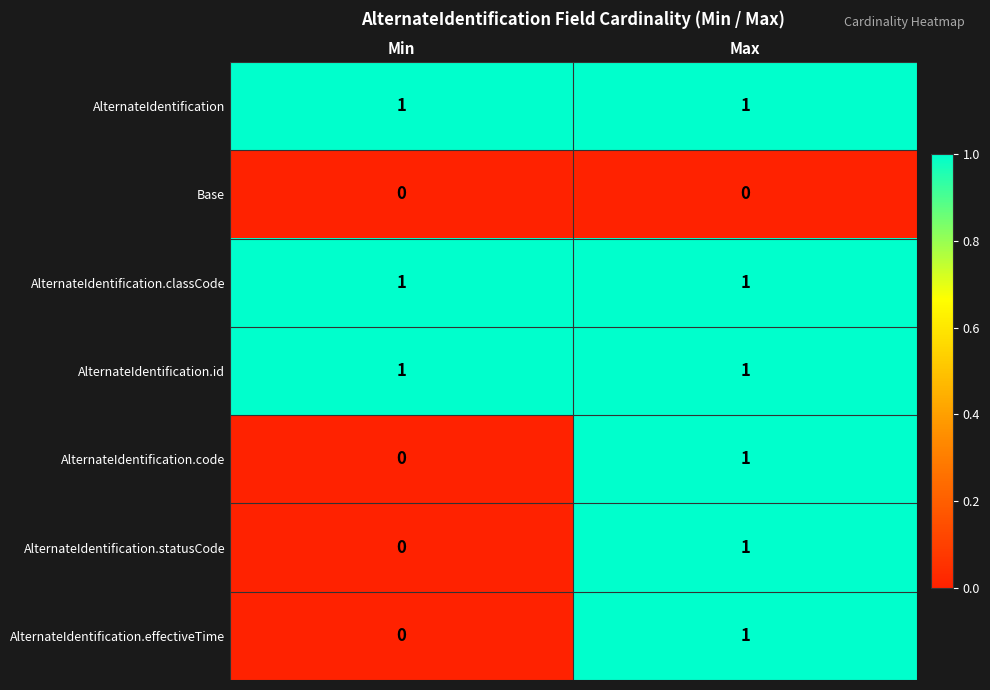

Which category has the lowest value in the AlternateIdentification.code series?

Min